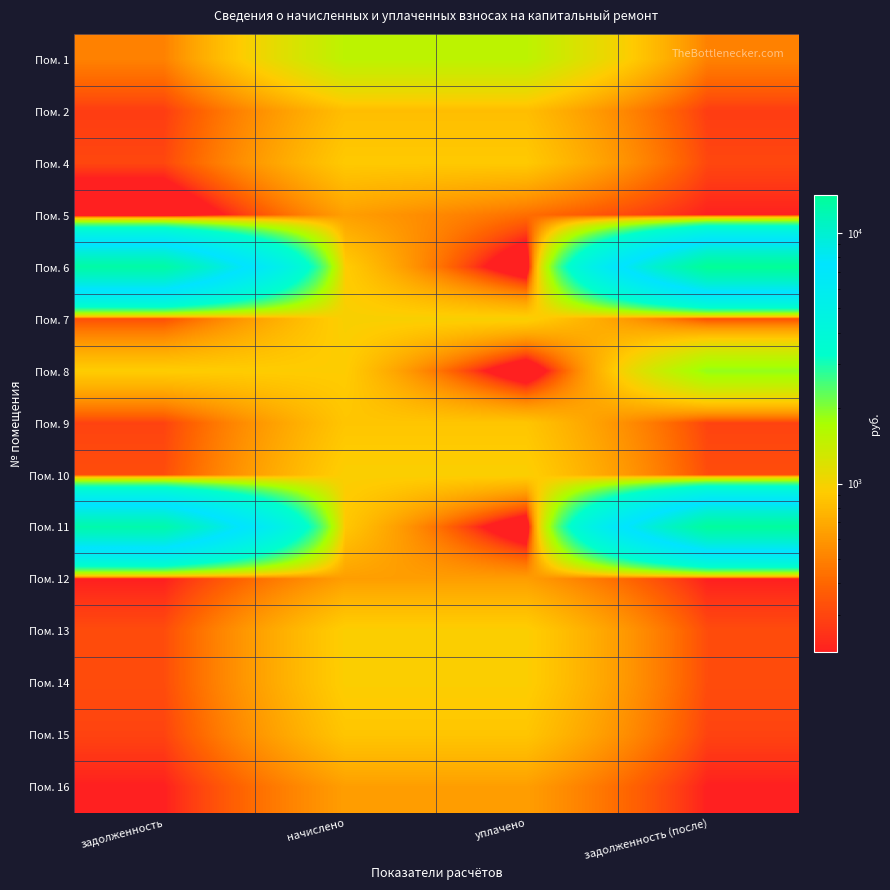

At how many categories does at least one series exceed 13555?

1